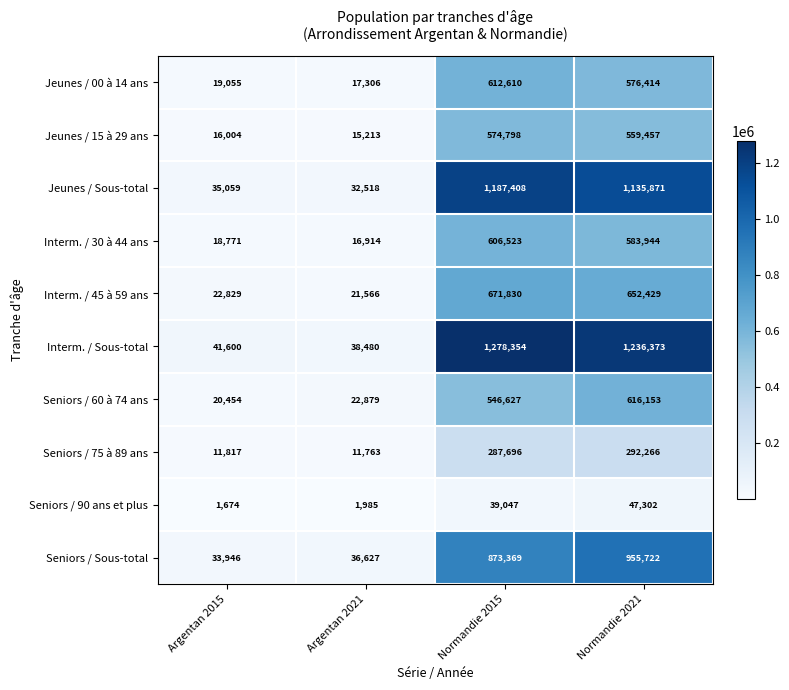

At how many categories does at least one series exceed 523946?

2